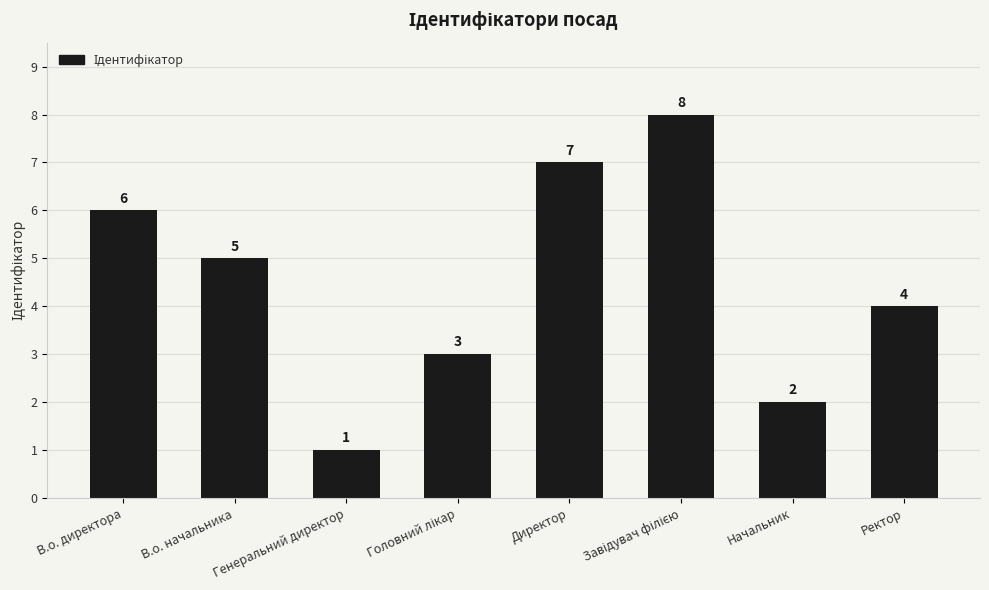

What is the smallest value displayed?

1